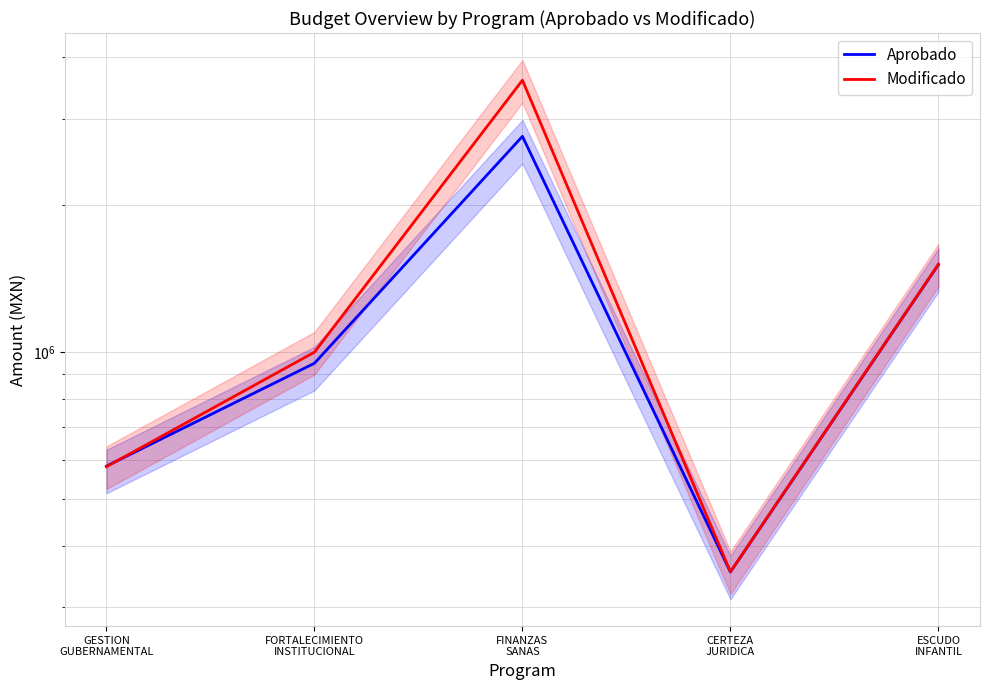

After their last crossing, which series has the higher values: Modificado or Aprobado?

Modificado